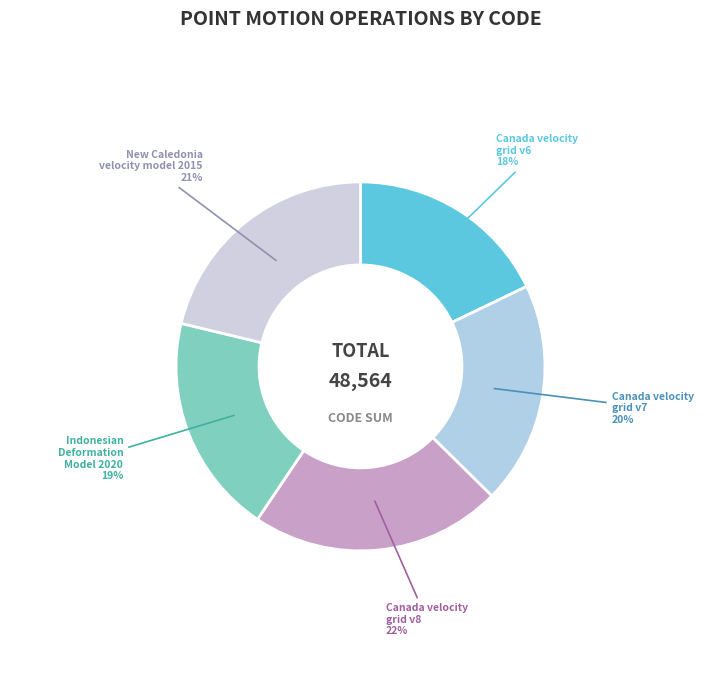

Is there a majority slice in this chart?

No